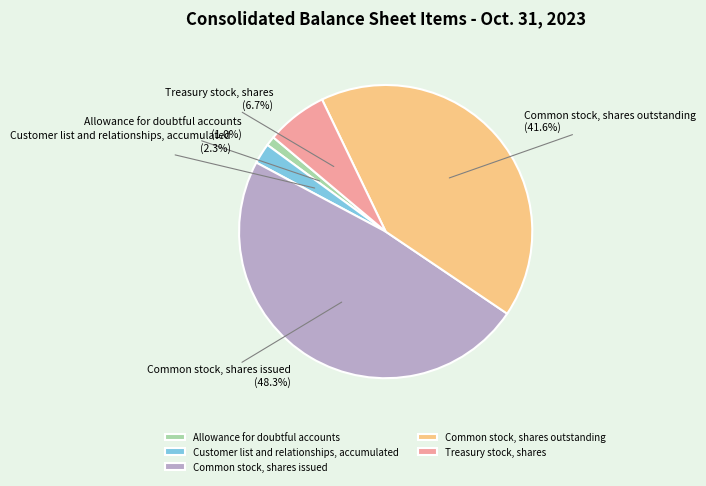

Is it true that Allowance for doubtful accounts is 1% of the pie?

True